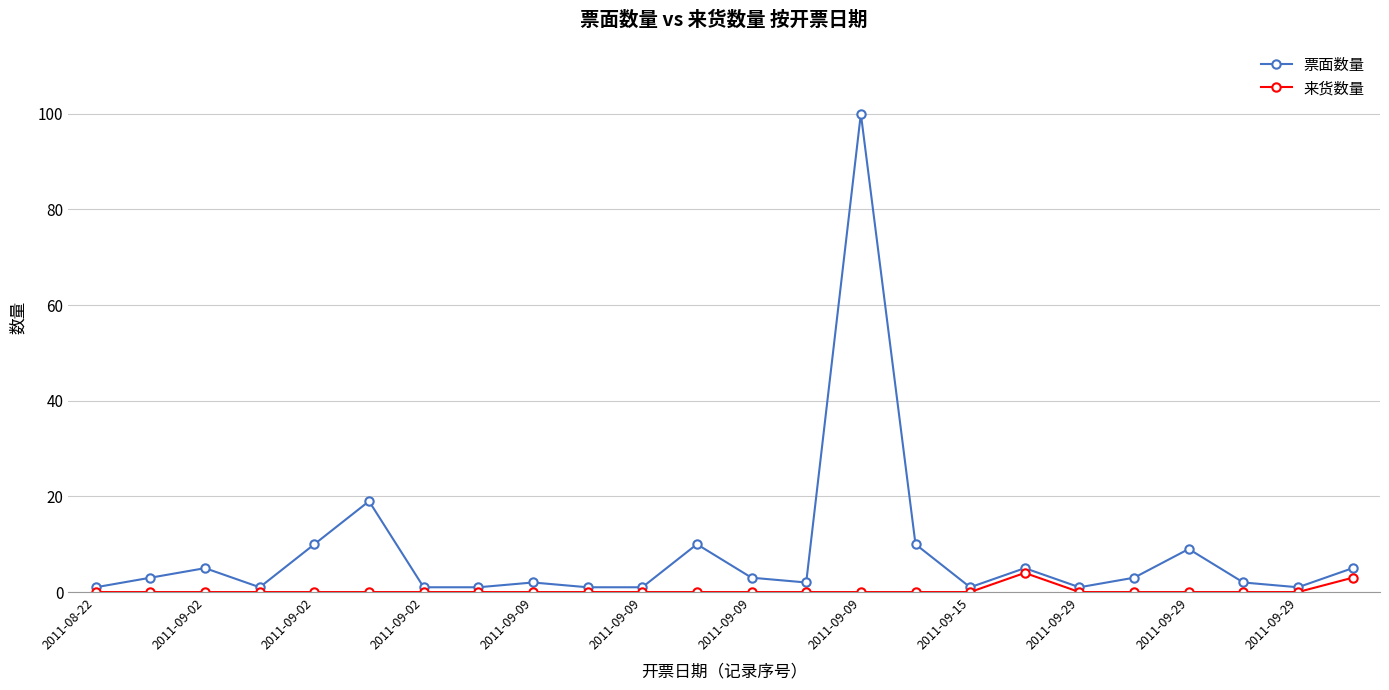

True or false: 来货数量 and 票面数量 cross at least once.

False